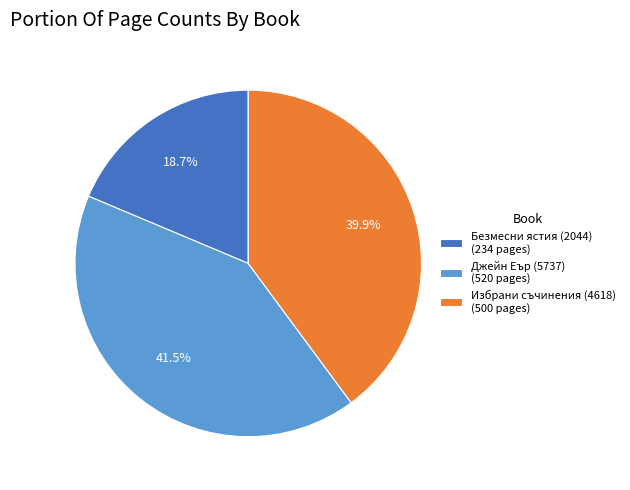

Which category has the biggest portion of the pie?

Джейн Еър (5737)